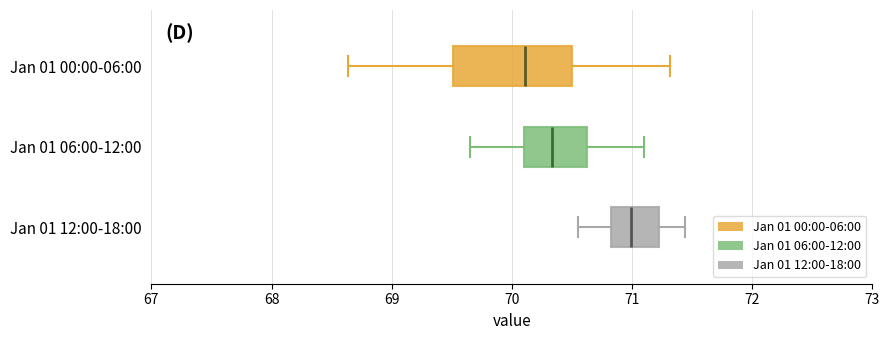

Where does the left whisker of the box for Jan 01 06:00-12:00 end on the x-axis? The values are not printed on the chart, so give them approximately, as read against the axis.

69.7